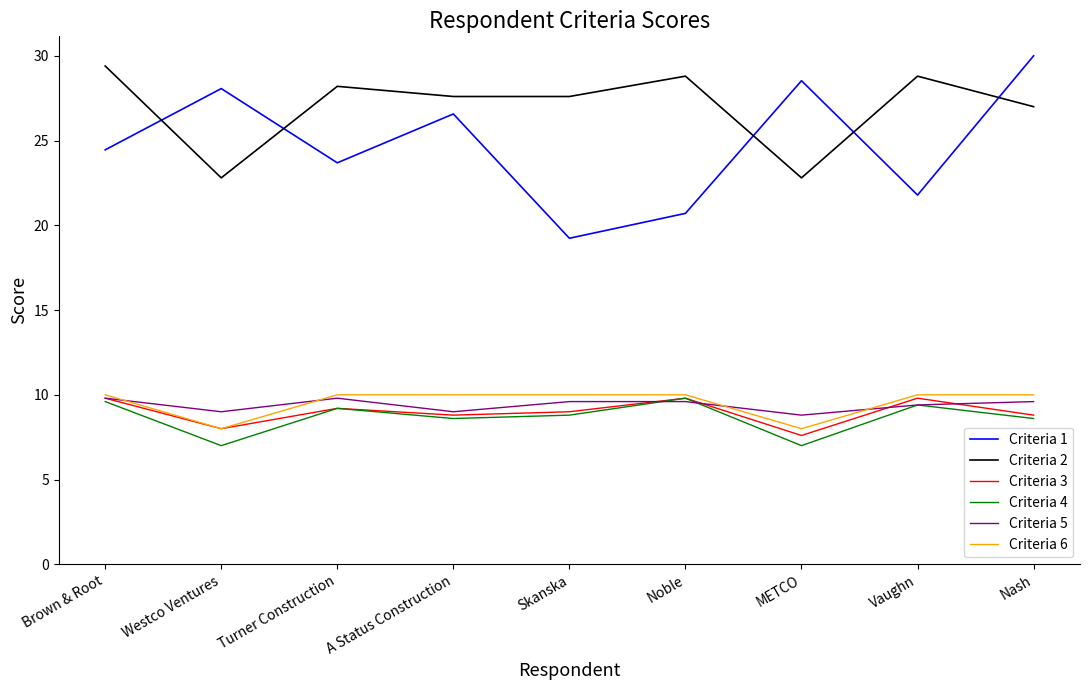

What is the sum of the Criteria 4 values at Brown & Root and Vaughn?

19.0